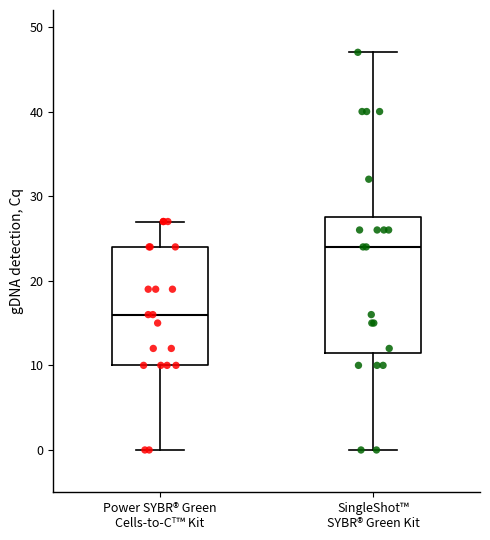

Reading left to right, read every box against the y-axis: the position of its median line, the range the box covers, and the ends of its whiskers. The values are not printed on the chart, so give them approximately, as read against the axis.

Power SYBR® Green Cells-to-Cᵀ™ Kit: median 16, box 10 to 24, whiskers 0 to 27
SingleShot™ SYBR® Green Kit: median 24, box 12 to 28, whiskers 0 to 47